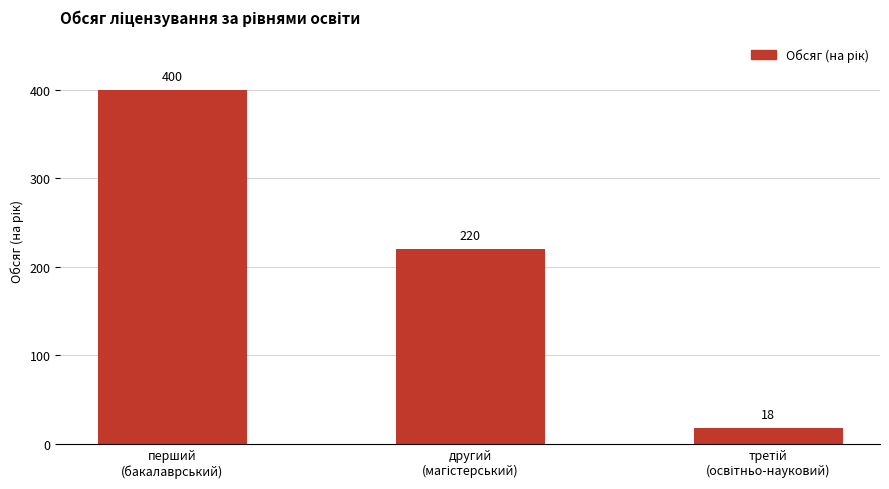

Count the number of categories in the chart.

3